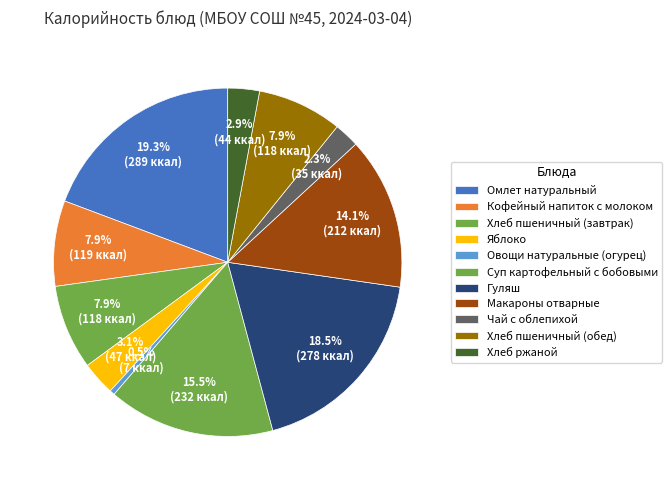

What is the smallest slice in the pie chart?

Овощи натуральные (огурец)